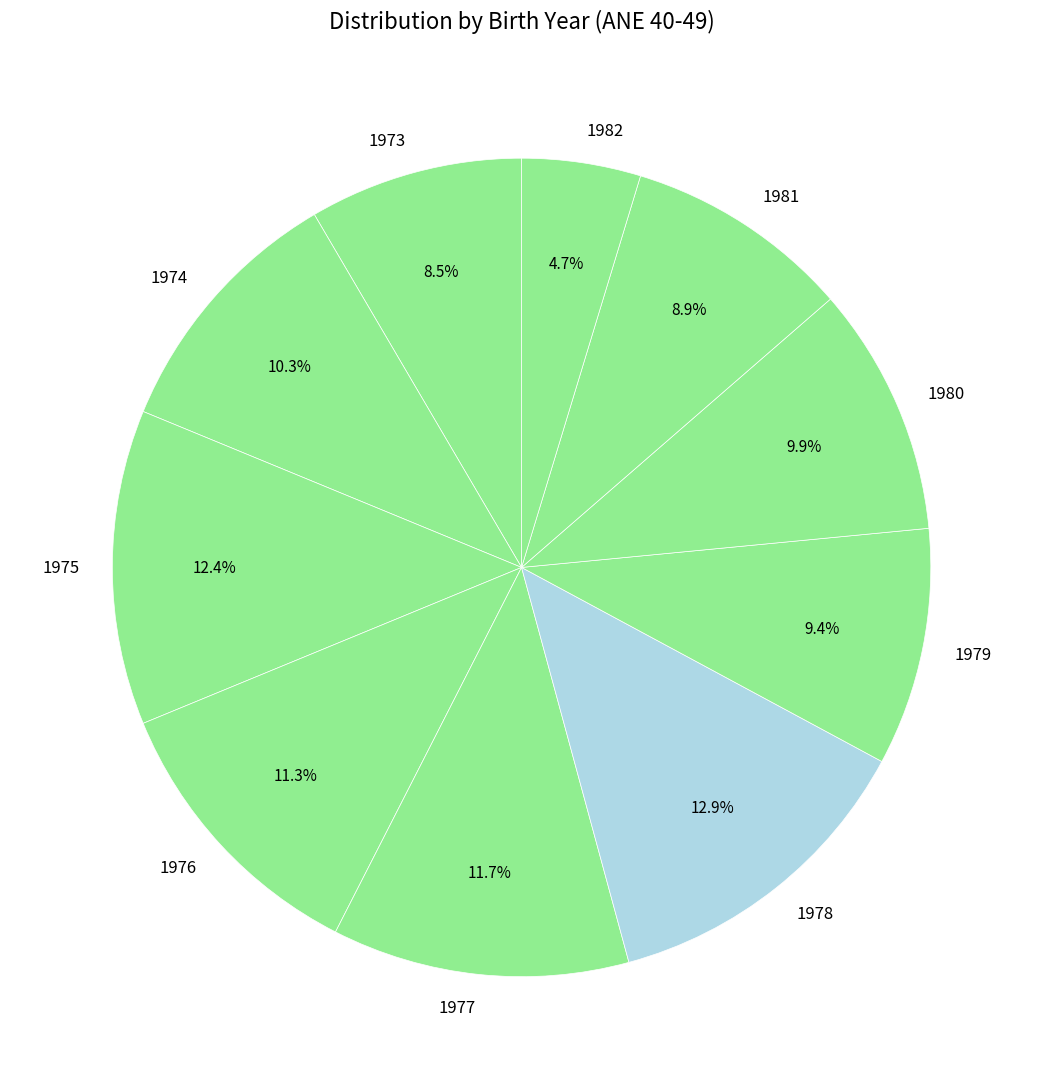

Which category has the smallest portion of the pie?

1982